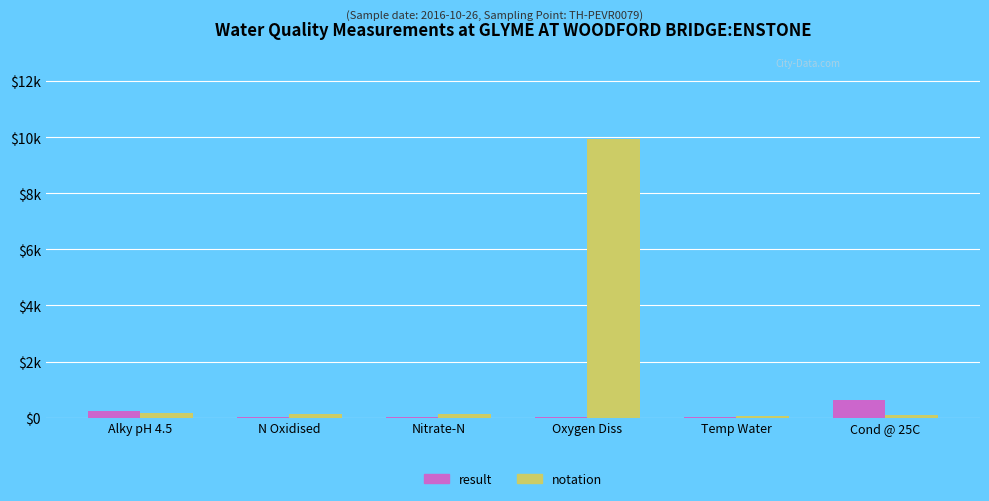

Are the bars horizontal?

No